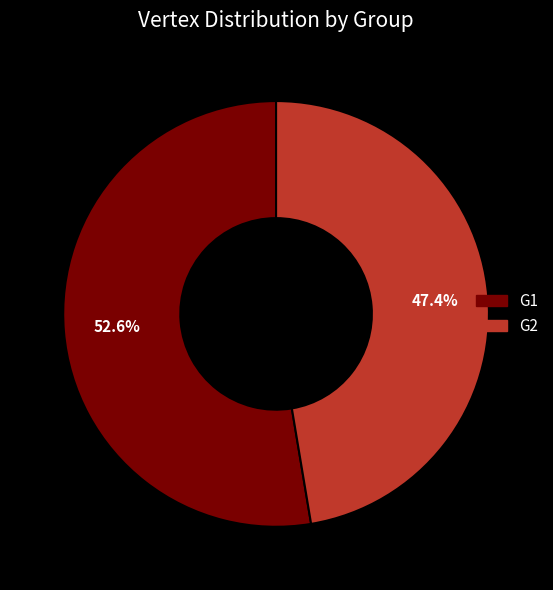

How many segments does this pie chart have?

2